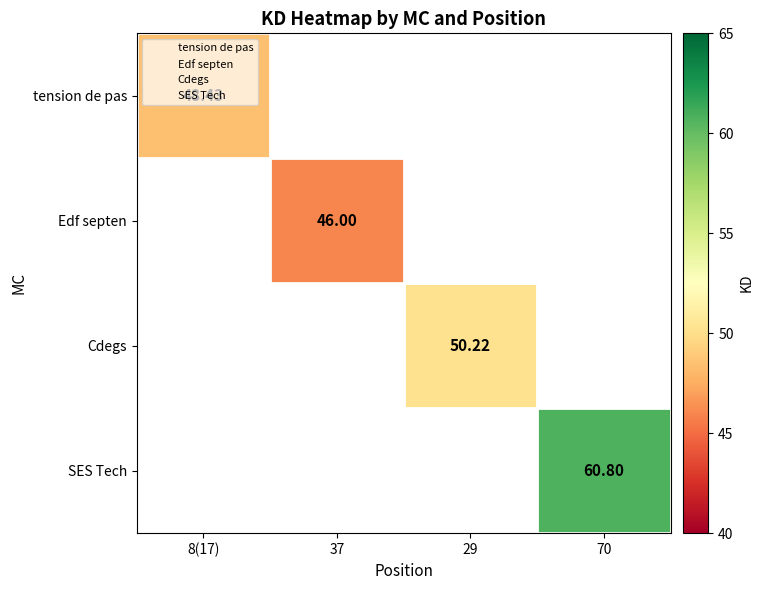

Rank the categories by Edf septen value from lowest to highest.

8(17), 37, 29, 70